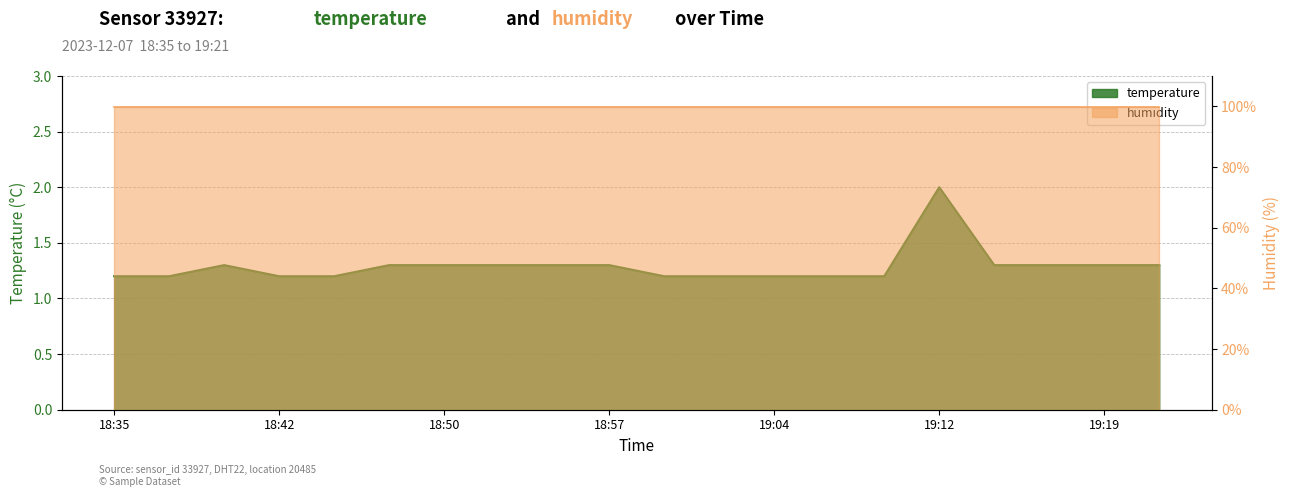

At which category does the data reach its first local peak?

18:40